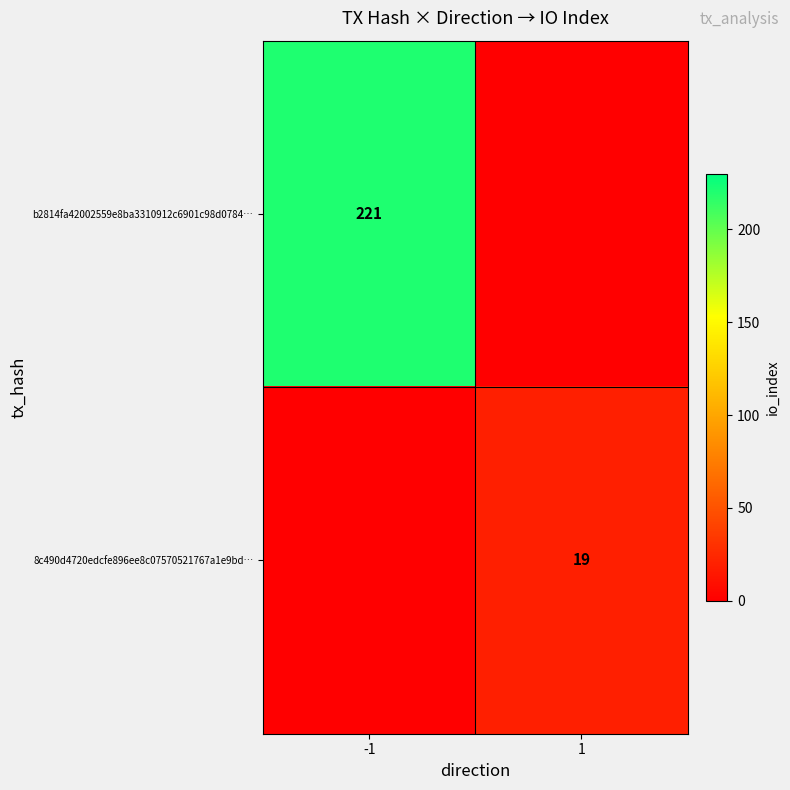

The value of 8c490d4720edcfe896ee8c07570521767a1e9bd… at 1 is 28. True or false?

False